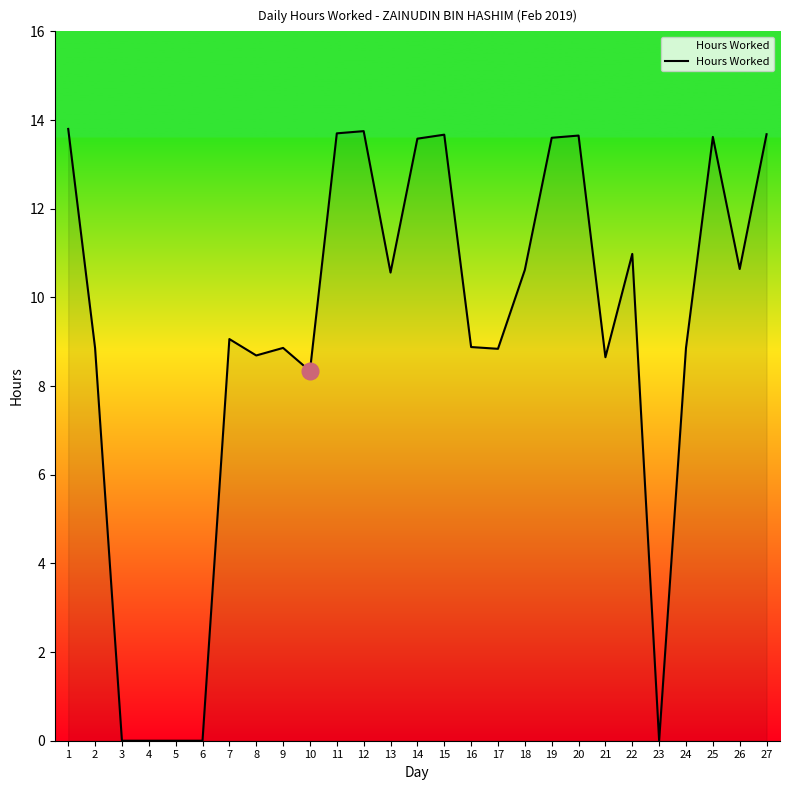

Which has a higher value, 19 or 21?

19